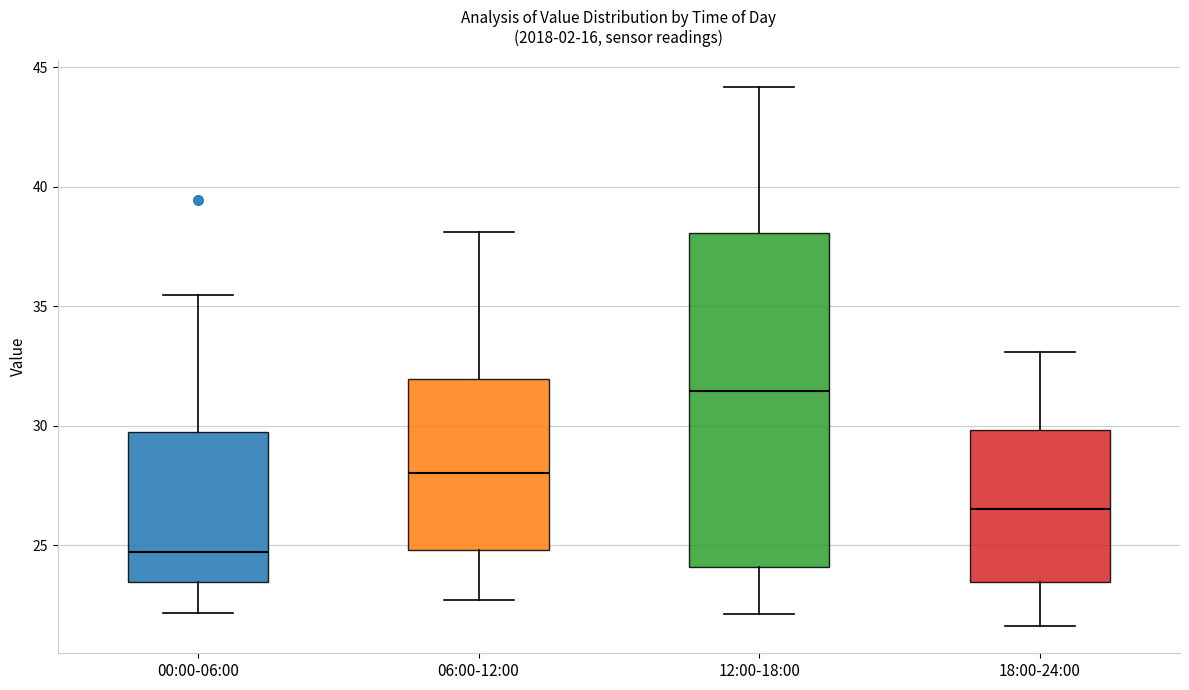

Comparing the boxes themselves (not the whiskers), which one is the tallest?

12:00-18:00